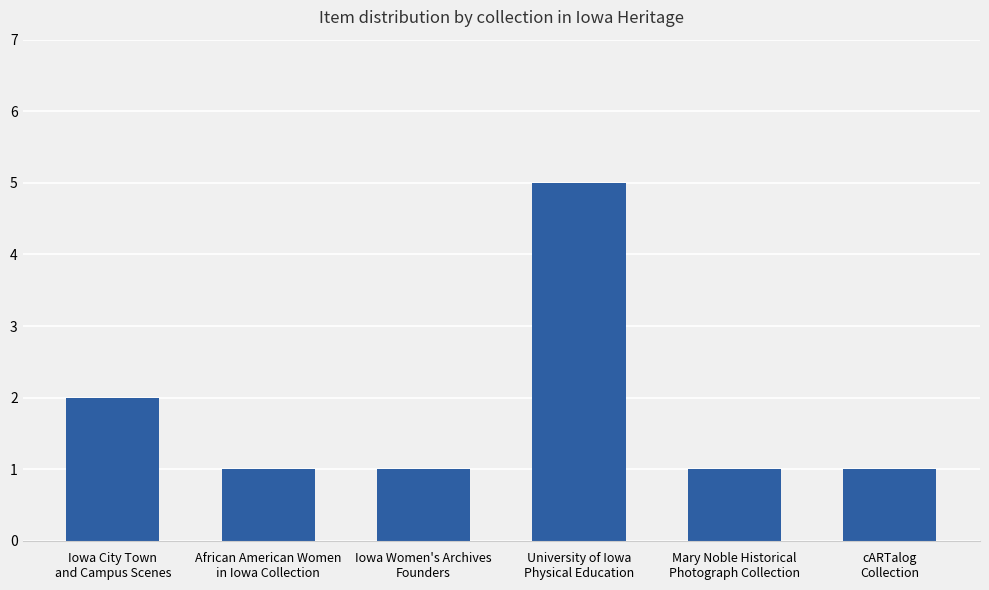

True or false: the data shows 1 at Iowa Women's Archives
Founders.

True